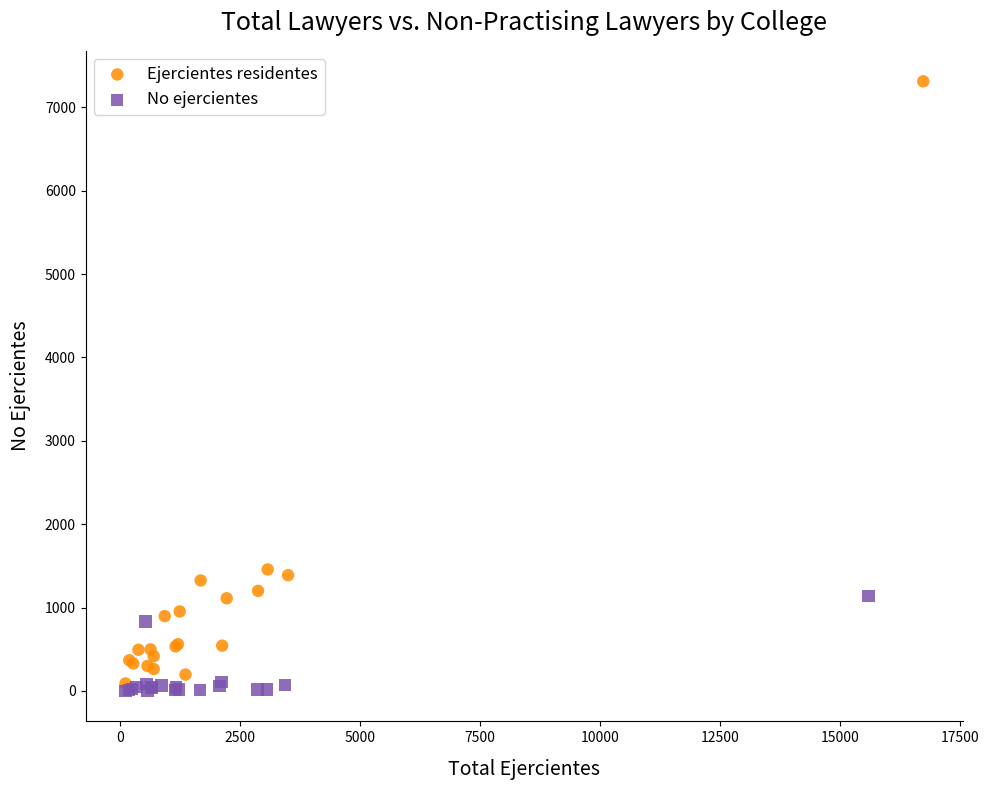

Which series has the widest spread of Y values?

Ejercientes residentes